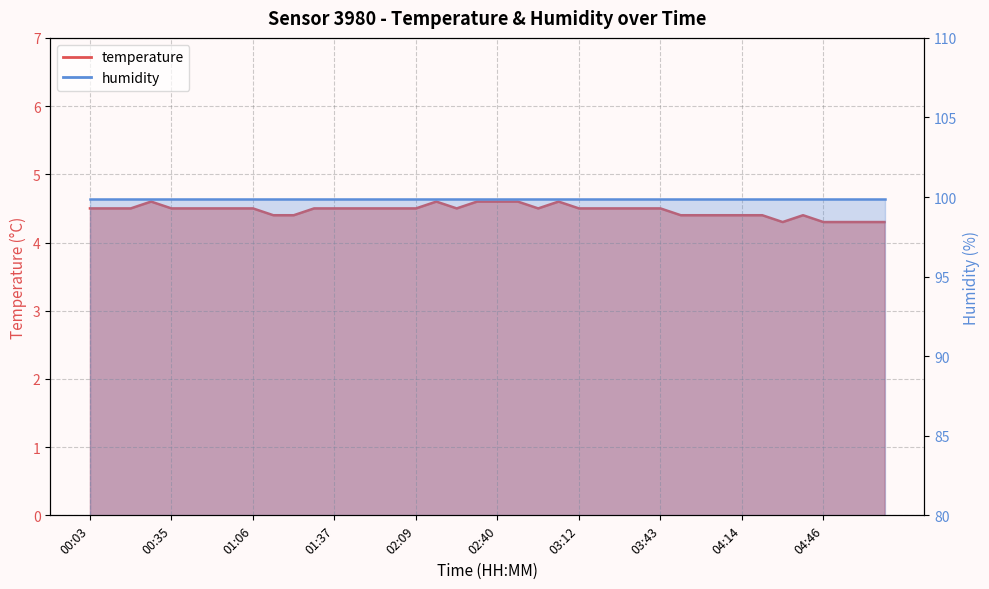

Reading left to right, list all the values displayed in this chart.

4.5	4.5	4.5	4.6	4.5	4.5	4.5	4.5	4.5	4.4	4.4	4.5	4.5	4.5	4.5	4.5	4.5	4.6	4.5	4.6	4.6	4.6	4.5	4.6	4.5	4.5	4.5	4.5	4.5	4.4	4.4	4.4	4.4	4.4	4.3	4.4	4.3	4.3	4.3	4.3